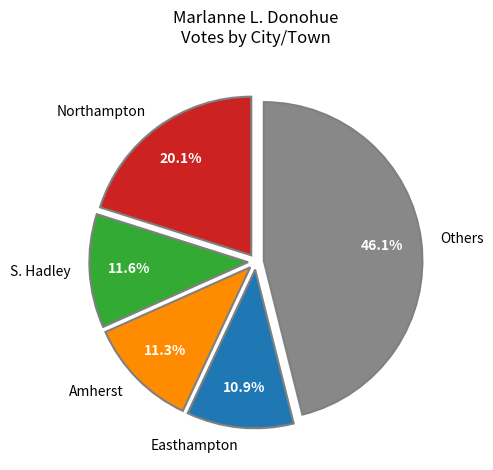

What percentage do Others and Easthampton together represent?

57.0%